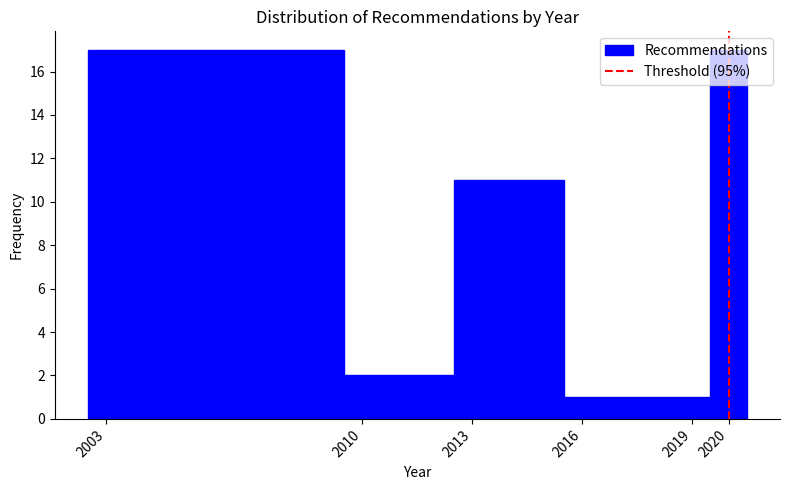

Reading left to right, list every bar in this chart as the range it spans on the x-axis followed by its height. The values are not printed on the chart, so give them approximately, as read against the axis.

2002.5 to 2009.5: 17
2009.5 to 2012.5: 2
2012.5 to 2015.5: 11
2015.5 to 2018.5: 1
2018.5 to 2019.5: 1
2019.5 to 2020.5: 17